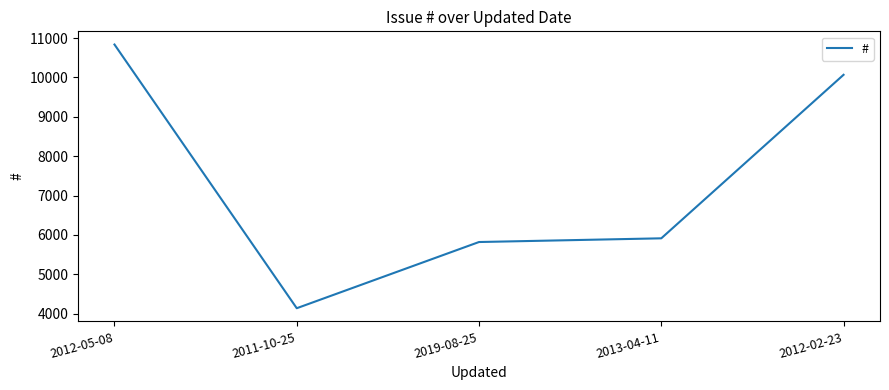

Does the chart have visible grid lines?

No